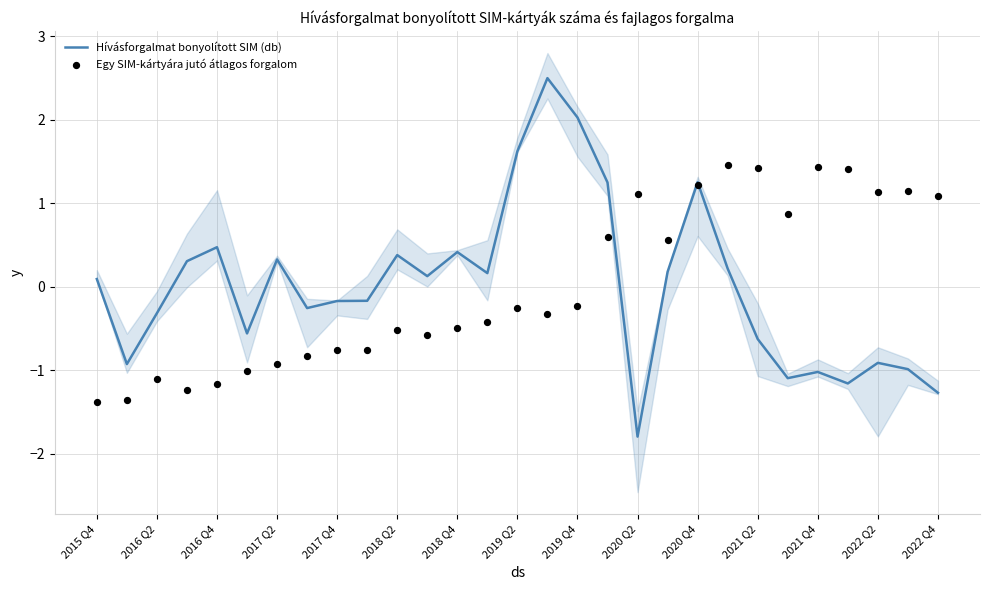

What is the minimum value for Hívásforgalmat bonyolított SIM (db)?

-1.8